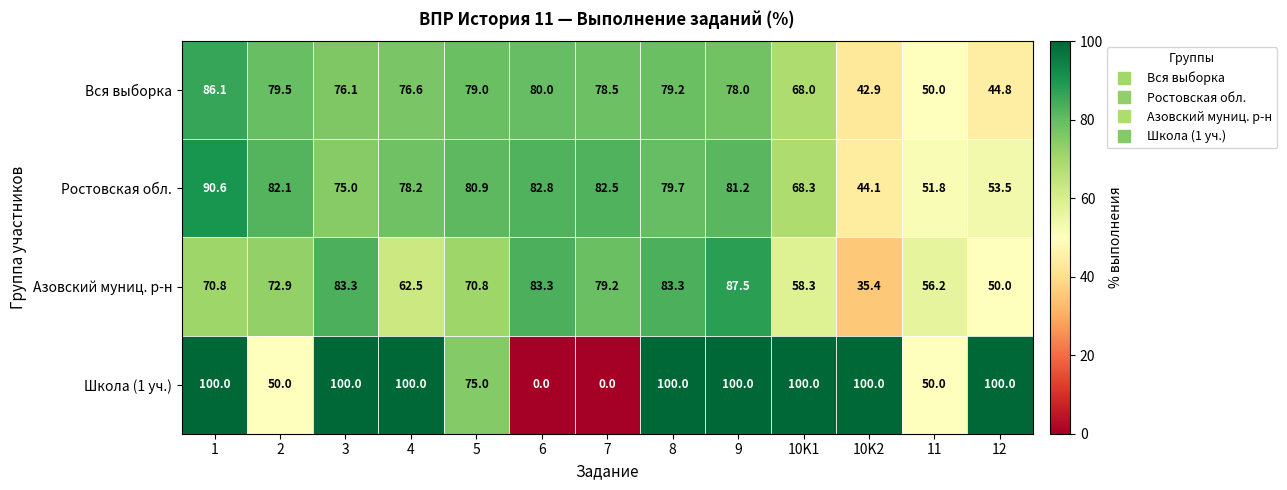

What is the spread (max minus min) of values at 12?

55.2